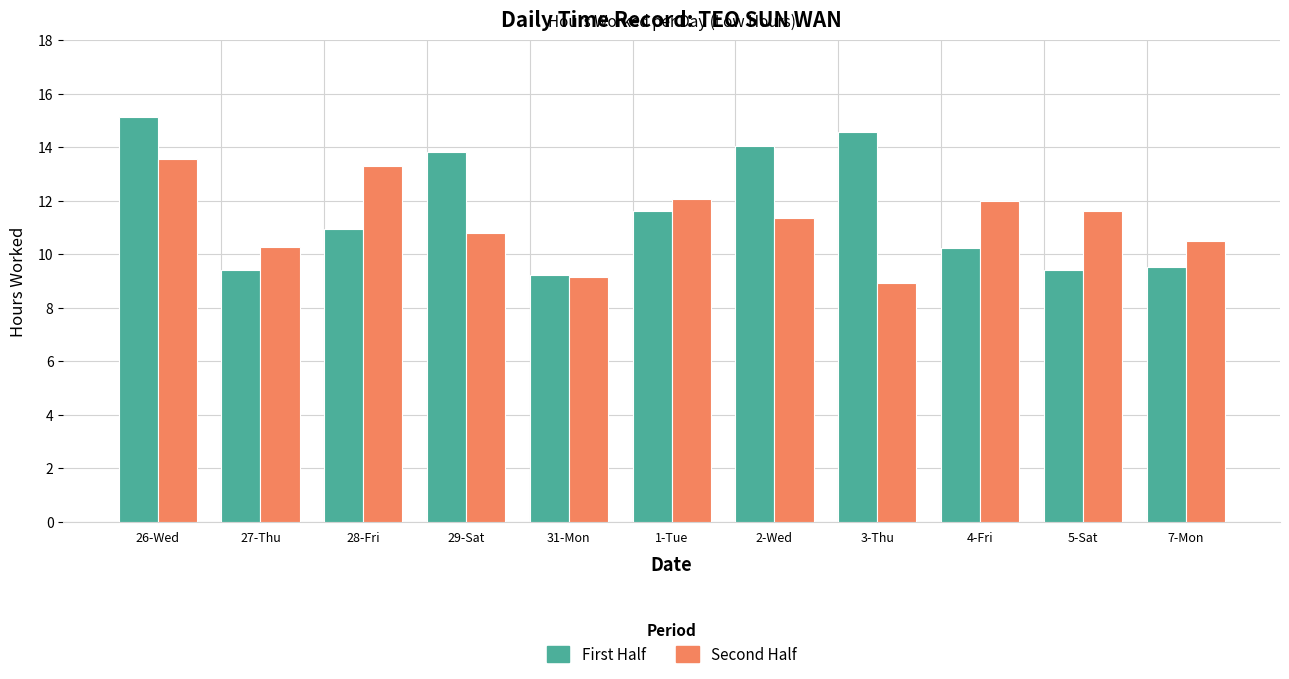

Which series has the largest range (max minus min)?

First Half